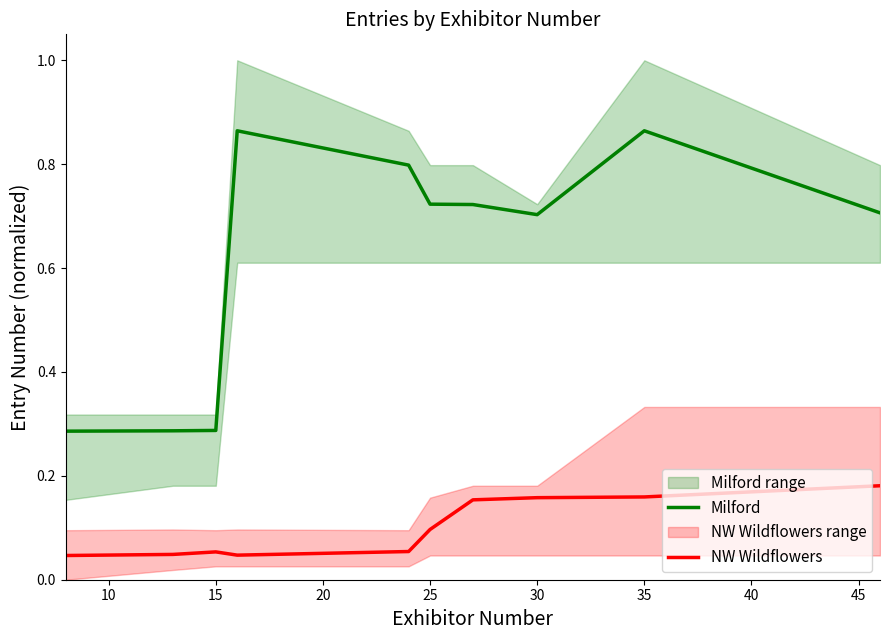

True or false: Milford and NW Wildflowers cross at least once.

False